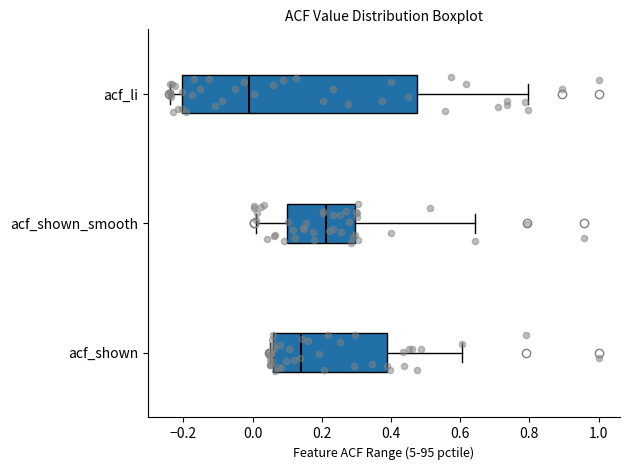

Reading bottom to top, read every box against the x-axis: the position of its median line, the range the box covers, and the ends of its whiskers. The values are not printed on the chart, so give them approximately, as read against the axis.

acf_shown: median 0.14, box 0.06 to 0.40, whiskers 0.06 (just left of the box's left edge) to 0.60
acf_shown_smooth: median 0.22, box 0.10 to 0.30, whiskers 0.02 to 0.64
acf_li: median -0.02, box -0.20 to 0.48, whiskers -0.24 to 0.80